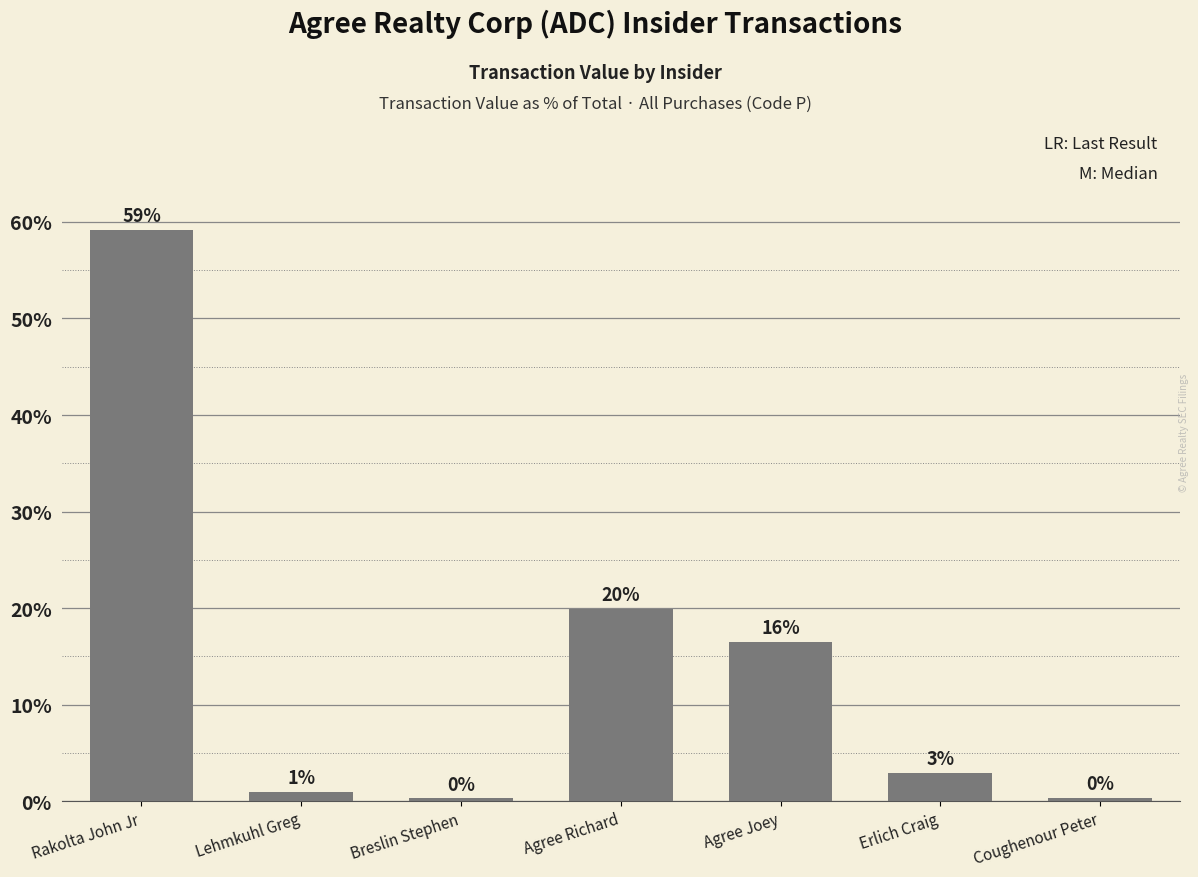

Does the chart contain any negative values?

No